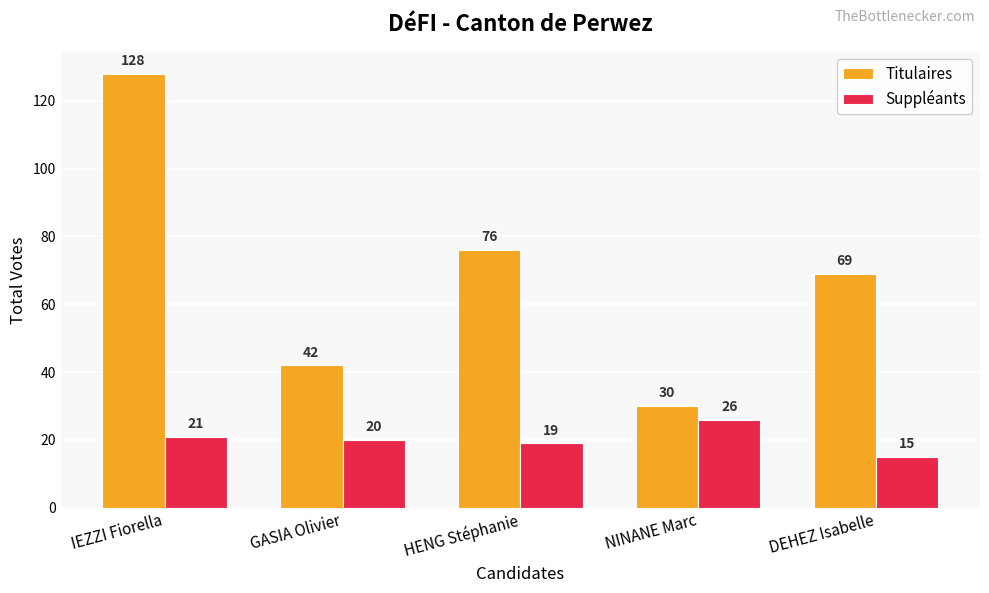

True or false: Suppléants has a value of 32 at GASIA Olivier.

False